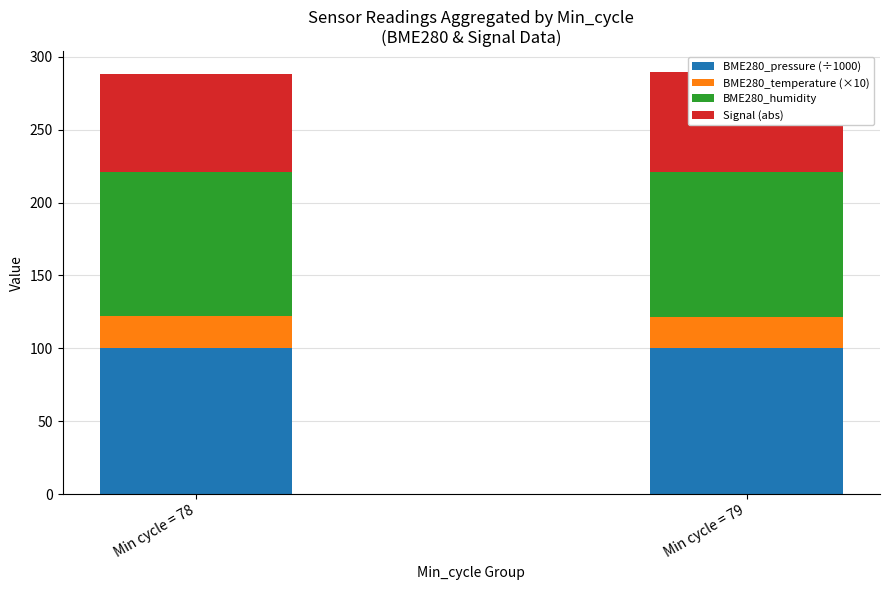

What is the value of the BME280_temperature (×10) bar at the 2nd from the left?

21.7